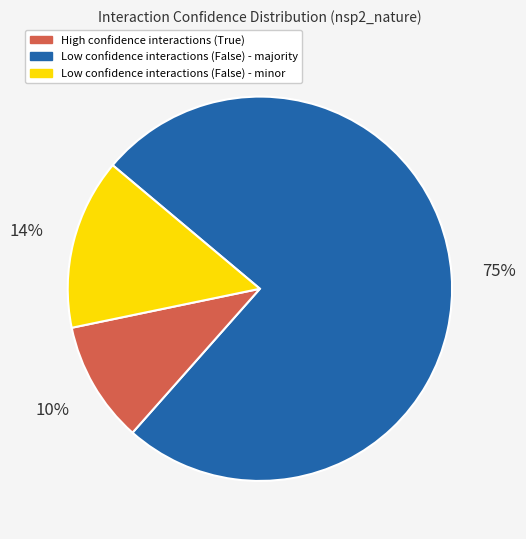

Is there any slice that represents more than half of the pie?

Yes